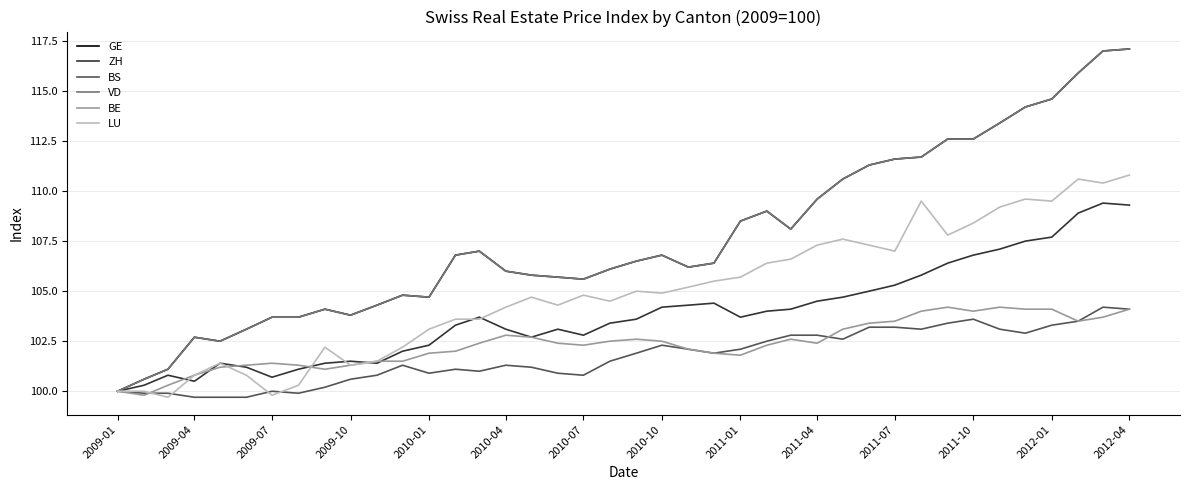

Does the chart display data point markers on the line(s)?

No